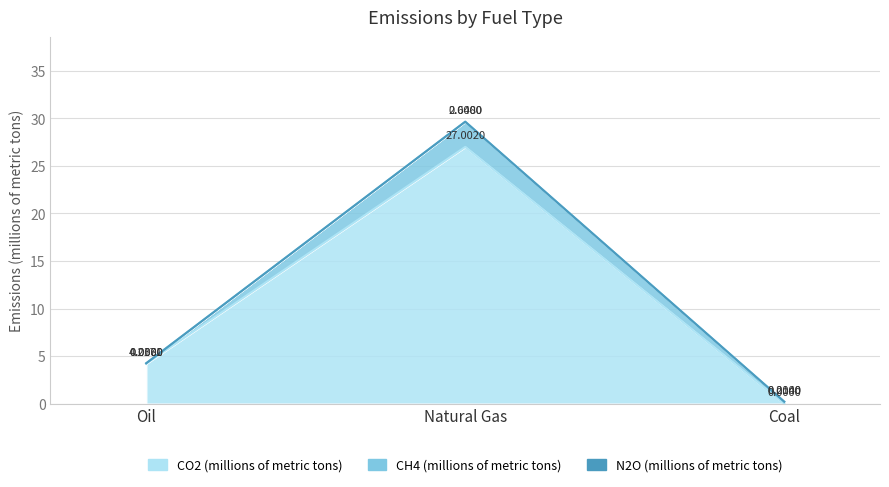

Where is CO2 (millions of metric tons) nearest to the value 13?

Oil